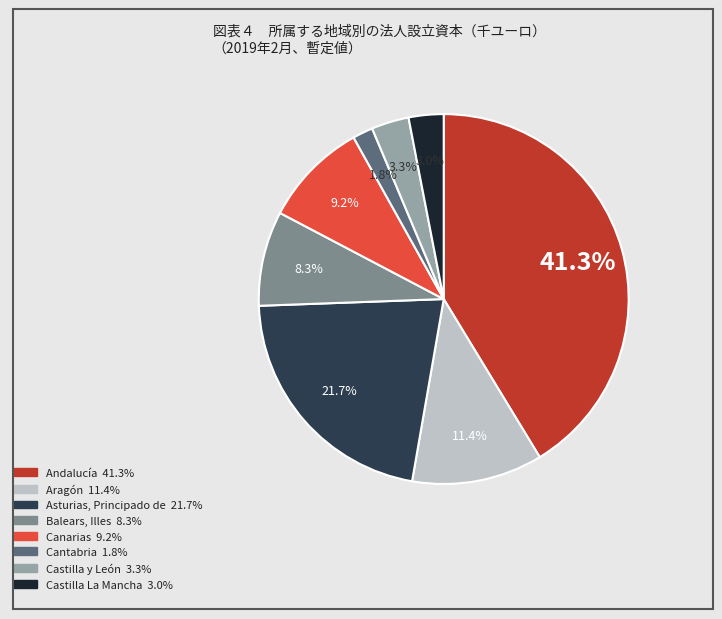

How many slices are in this pie chart?

8